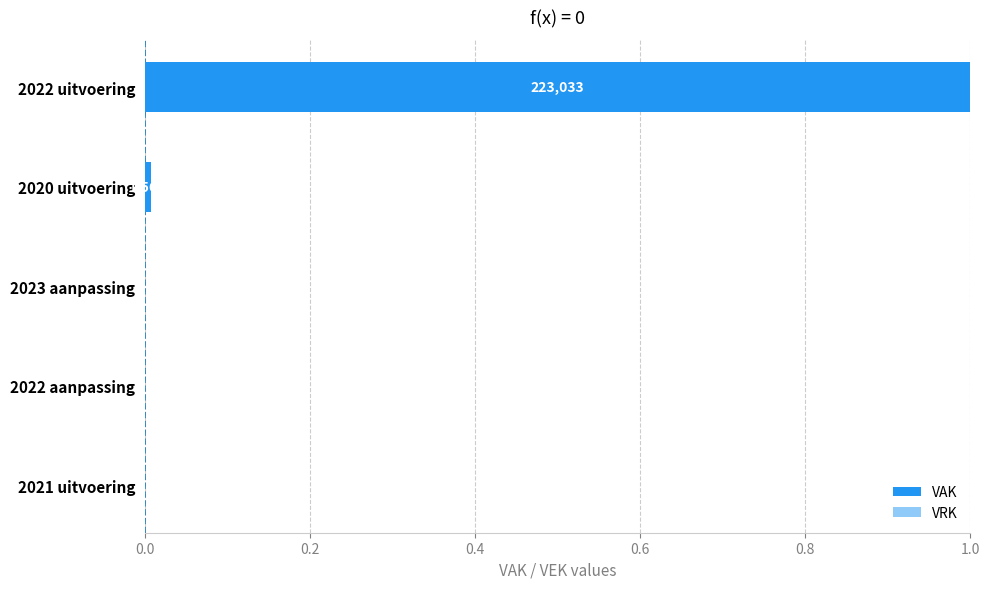

Between 2022 uitvoering and 2023 aanpassing, which is larger?

2022 uitvoering